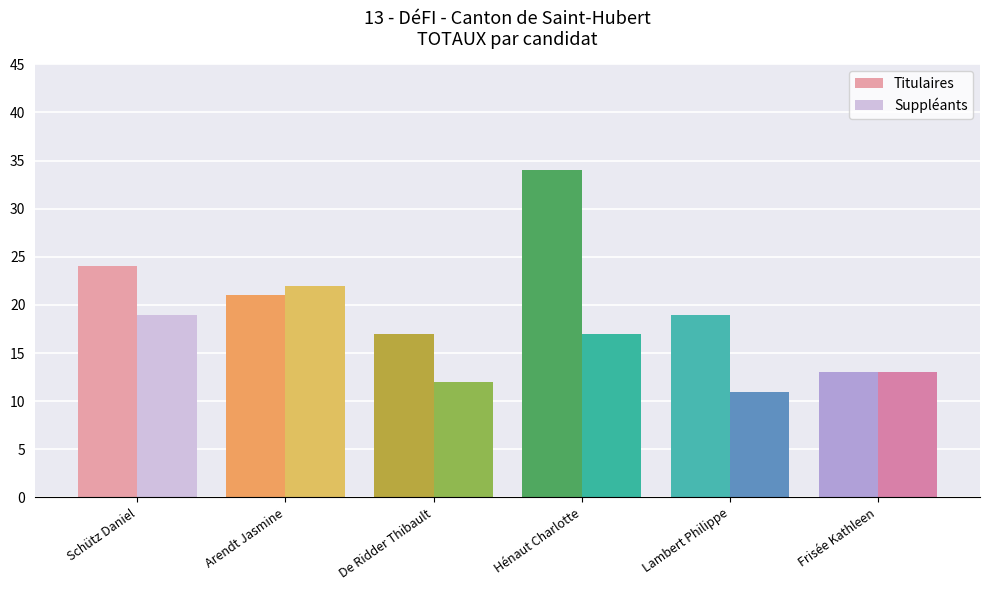

Does the chart contain stacked bars?

No